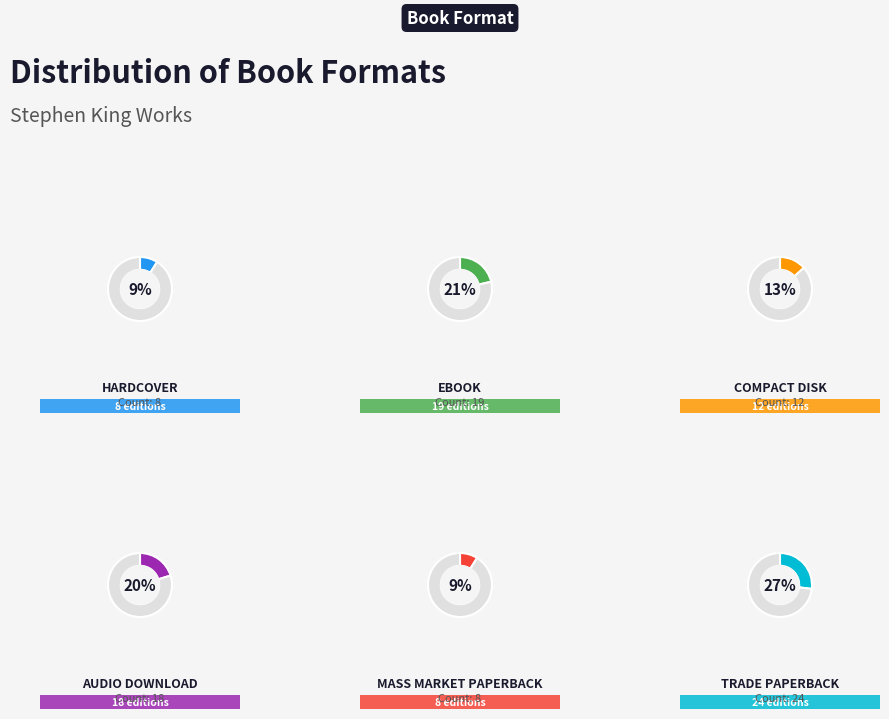

Rank the categories by value from lowest to highest.

Hardcover, Mass Market Paperback, Compact Disk, Audio Download, eBook, Trade Paperback